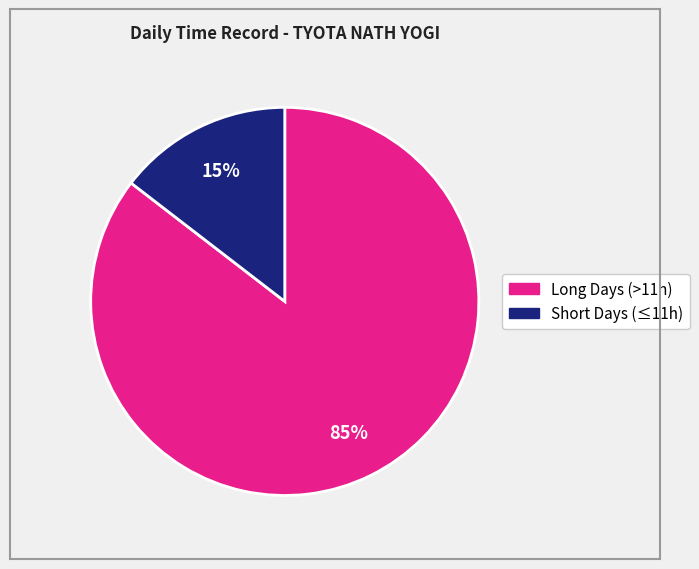

Is there any slice that represents more than half of the pie?

Yes